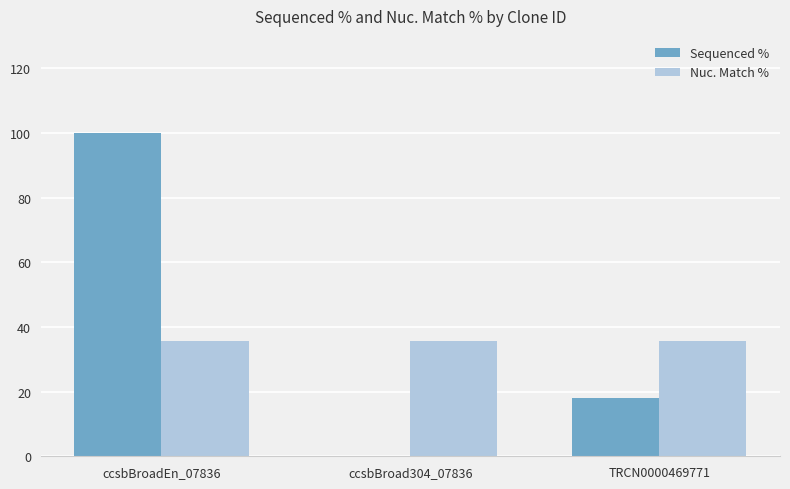

What is the sum of all Sequenced % values?

118.1